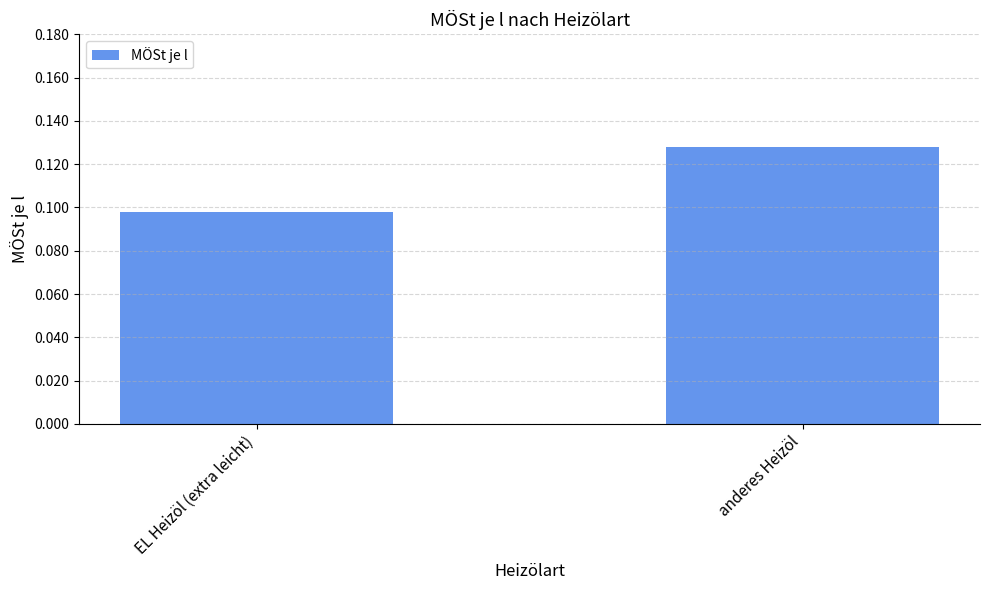

What position from the left is anderes Heizöl?

2